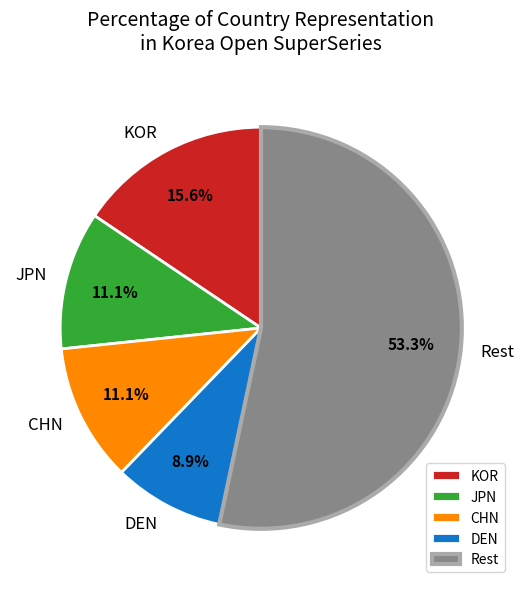

Which slice is the smallest?

DEN